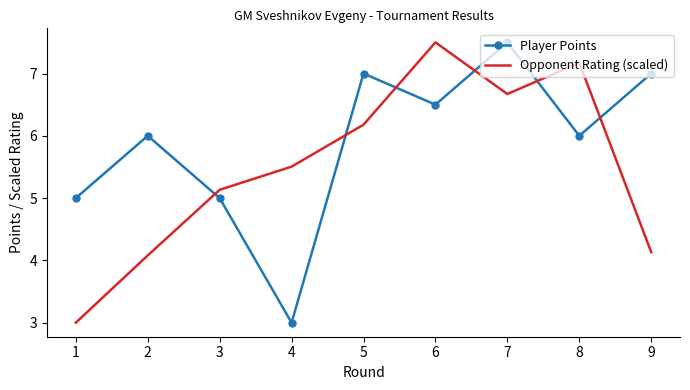

Rank the series by their average value, from highest to lowest.

Player Points, Opponent Rating (scaled)